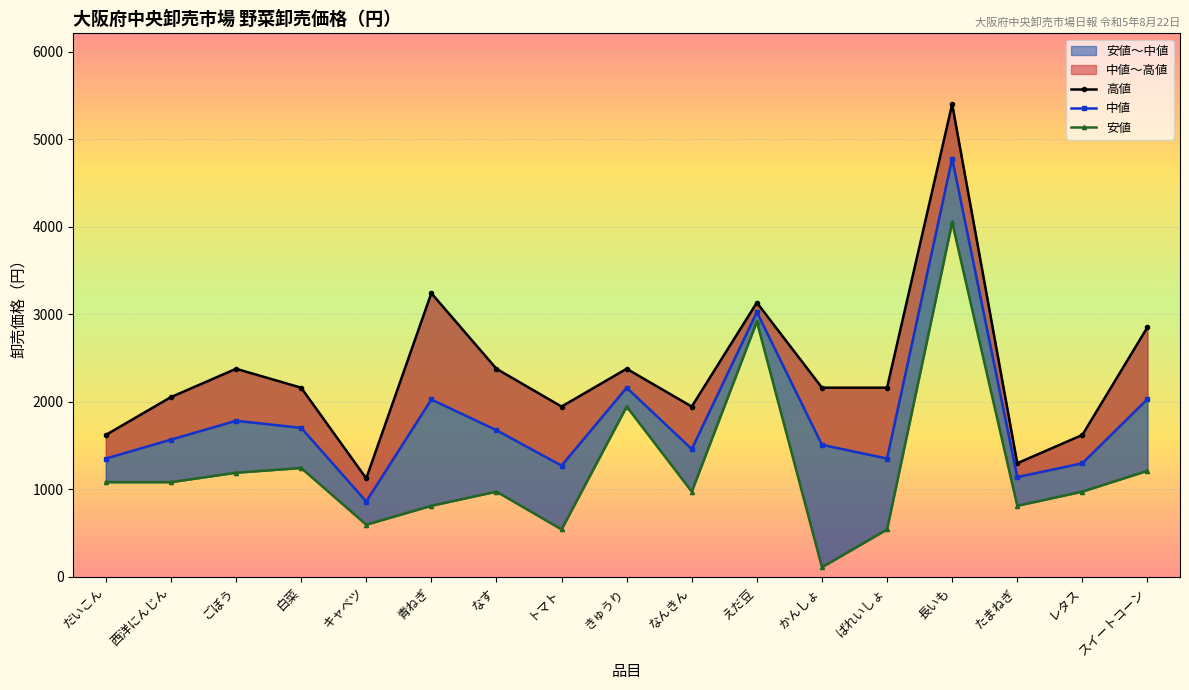

Where is the first local maximum for 中値?

ごぼう